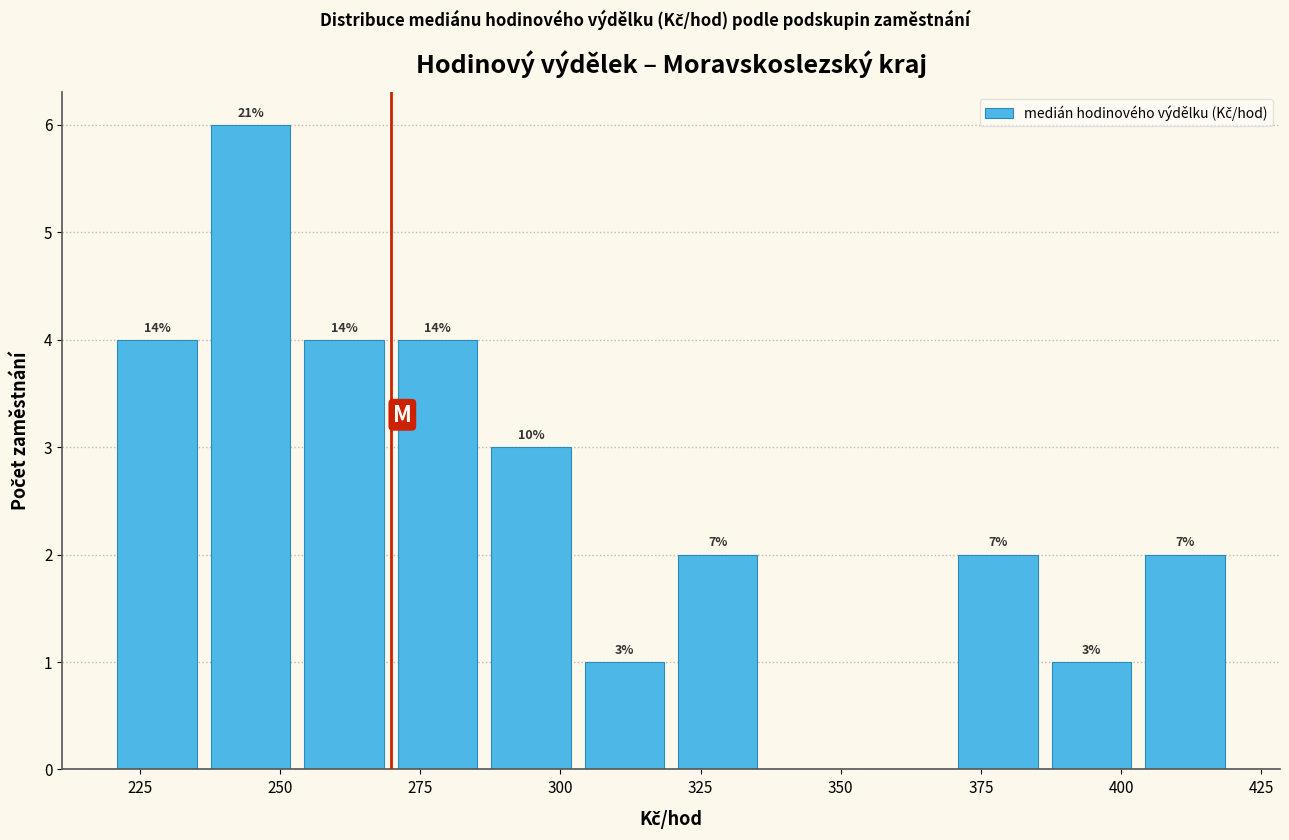

Read against the x-axis, roughly where is the centre of the tallest bar?

245